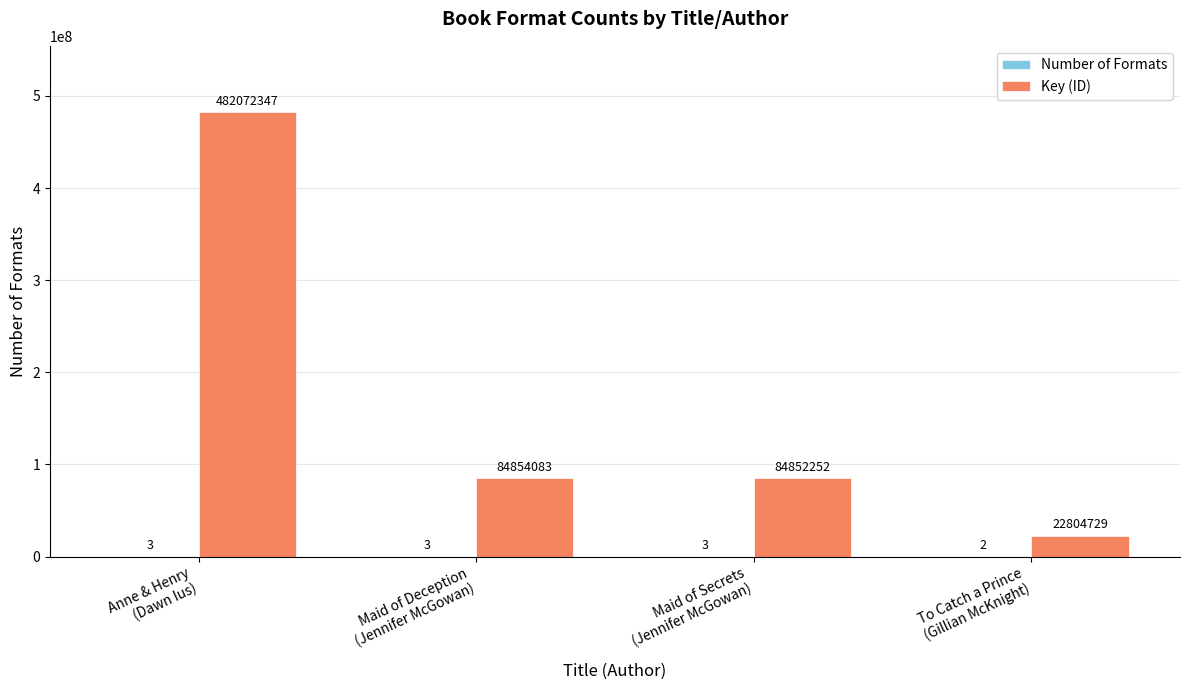

What is the maximum value shown in the chart?

482072347